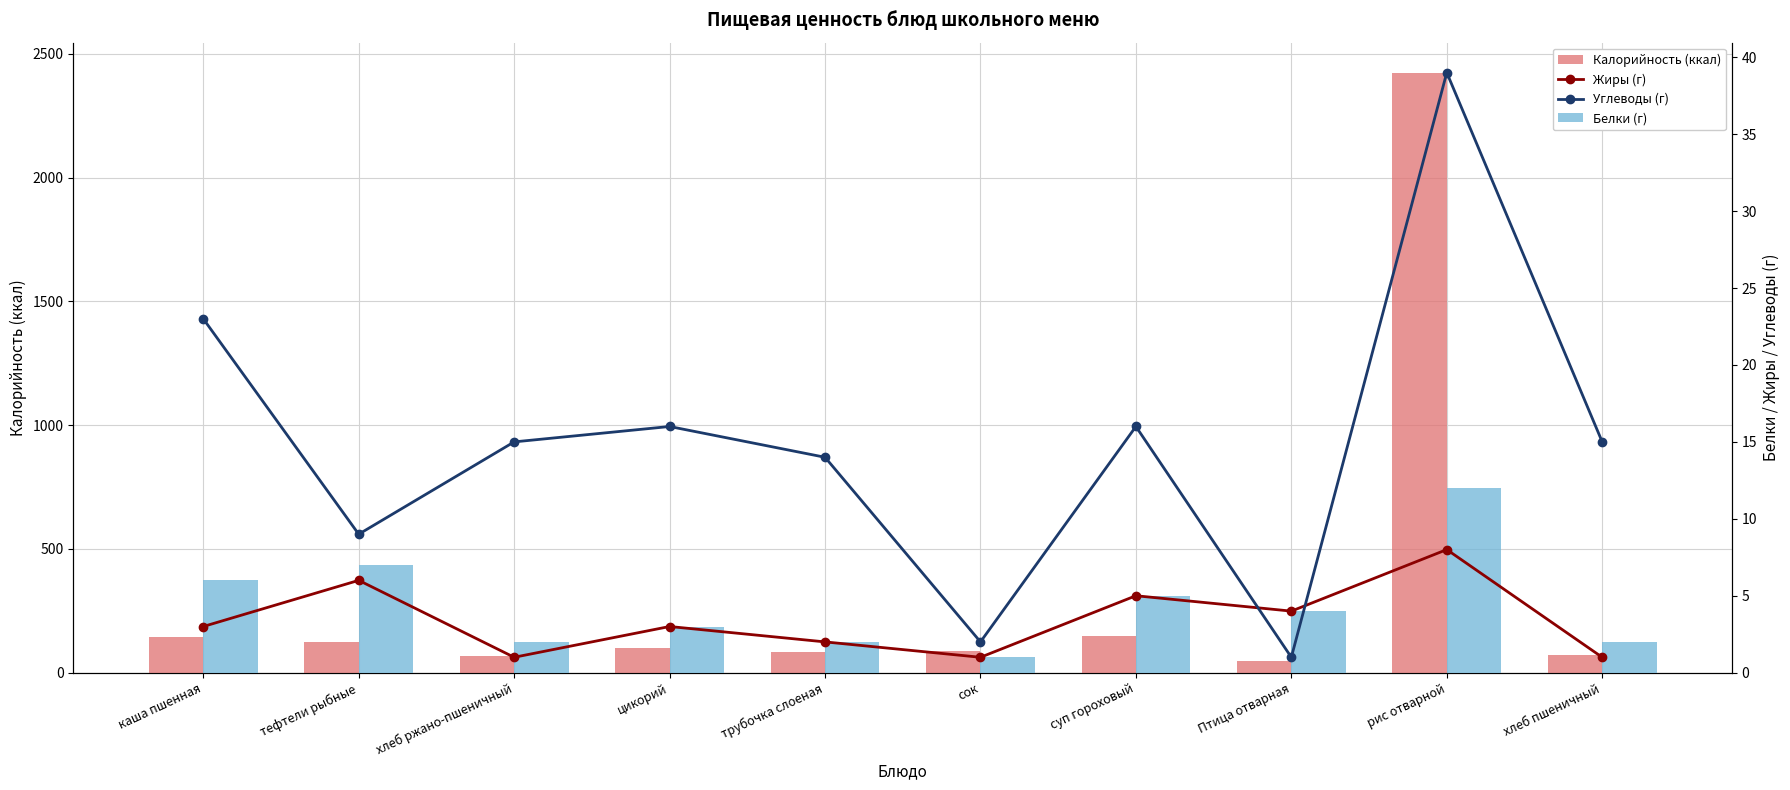

Reading right to left, what are all the values shown in this chart?

Калорийность (ккал): хлеб пшеничный=70	рис отварной=2424	Птица отварная=49	суп гороховый=148	сок=87	трубочка слоеная=83	цикорий=101	хлеб ржано-пшеничный=69	тефтели рыбные=122	каша пшенная=145
Жиры (г): хлеб пшеничный=1	рис отварной=8	Птица отварная=4	суп гороховый=5	сок=1	трубочка слоеная=2	цикорий=3	хлеб ржано-пшеничный=1	тефтели рыбные=6	каша пшенная=3
Углеводы (г): хлеб пшеничный=15	рис отварной=39	Птица отварная=1	суп гороховый=16	сок=2	трубочка слоеная=14	цикорий=16	хлеб ржано-пшеничный=15	тефтели рыбные=9	каша пшенная=23
Белки (г): хлеб пшеничный=2	рис отварной=12	Птица отварная=4	суп гороховый=5	сок=1	трубочка слоеная=2	цикорий=3	хлеб ржано-пшеничный=2	тефтели рыбные=7	каша пшенная=6